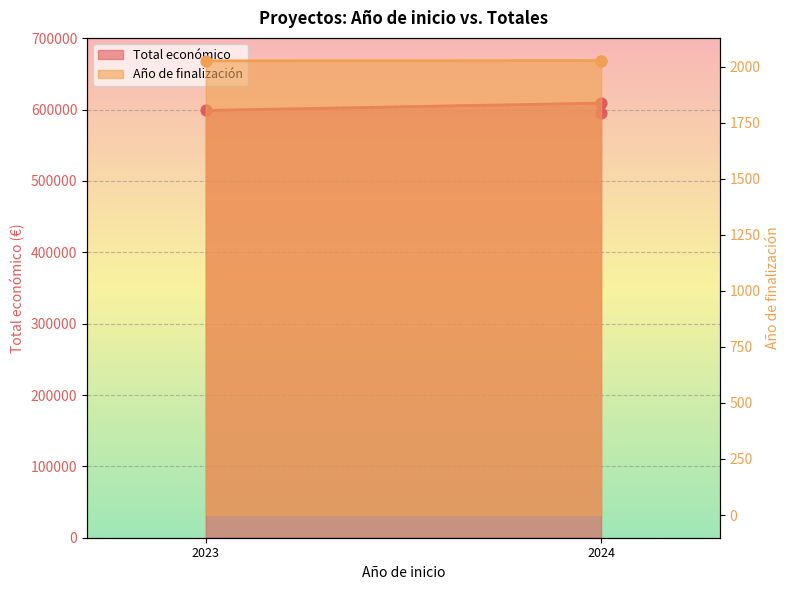

What are all the series names shown in the legend?

Total económico, Año de finalización